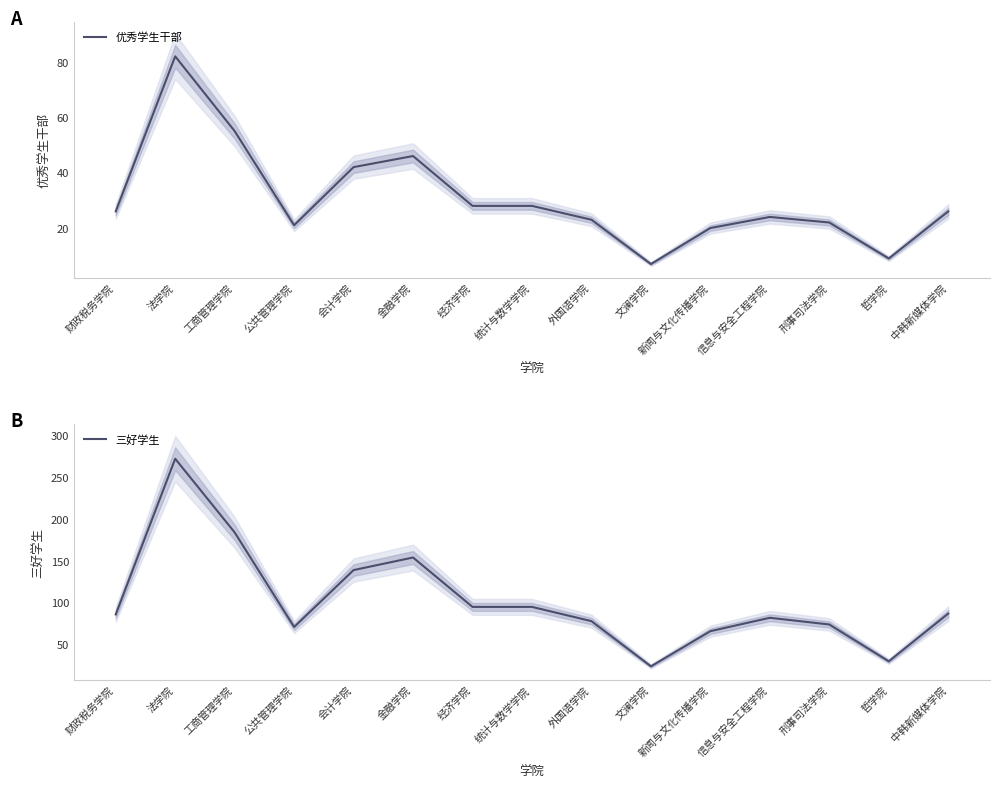

What value does the 优秀学生干部 series have at 公共管理学院, to the nearest 10?

20